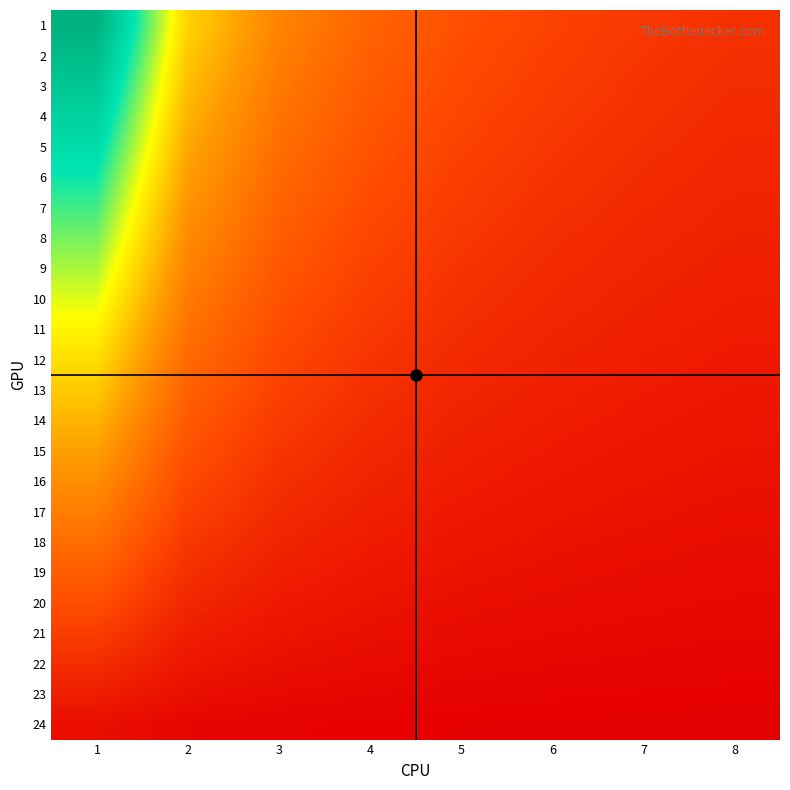

Rank the series by their maximum value, from lowest to highest.

24, 23, 22, 21, 20, 19, 18, 17, 16, 15, 14, 13, 12, 11, 10, 9, 8, 7, 6, 5, 4, 3, 2, 1